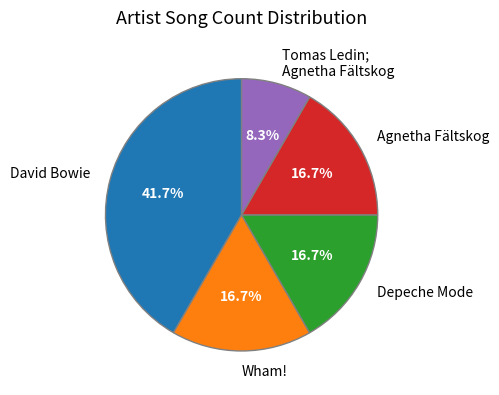

True or false: Tomas Ledin; Agnetha Fältskog accounts for 14% of the total.

False